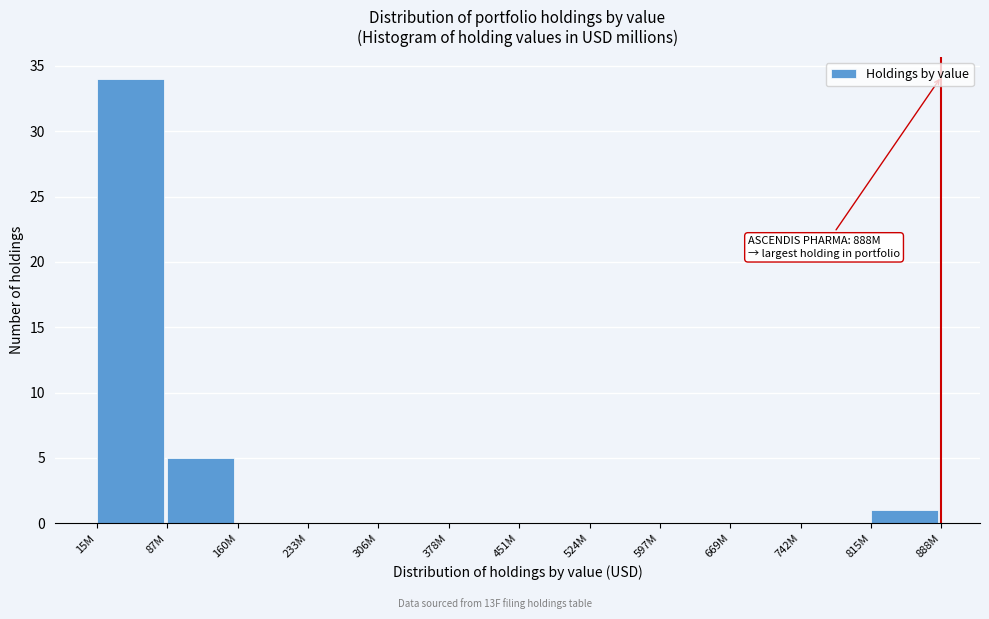

Reading left to right, transcribe all the data shown in this chart.

15M=34	87M=5	160M=0	233M=0	306M=0	378M=0	451M=0	524M=0	597M=0	669M=0	742M=0	815M=1